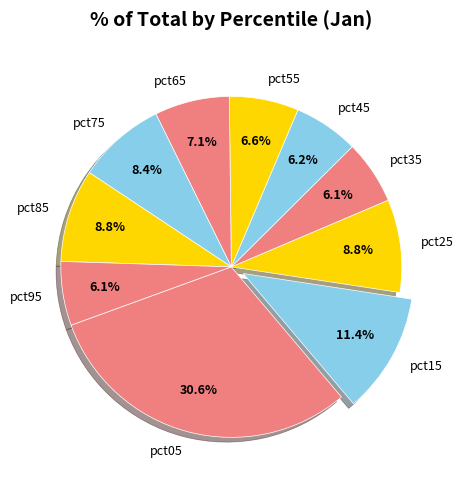

To the nearest percent, what is the difference between the pct45 and pct25 slice percentages?

3%